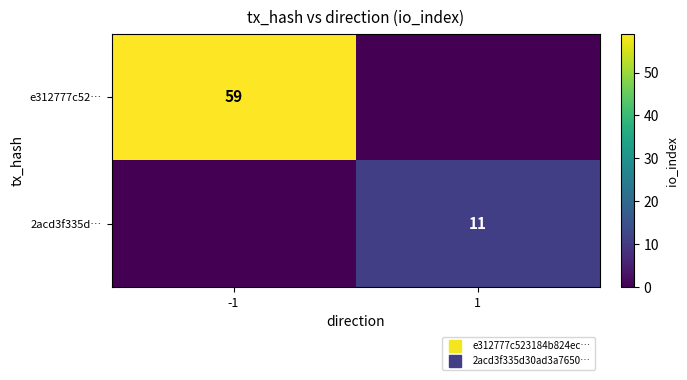

What is the difference between the maximum and minimum values in the 2acd3f335d… series?

11